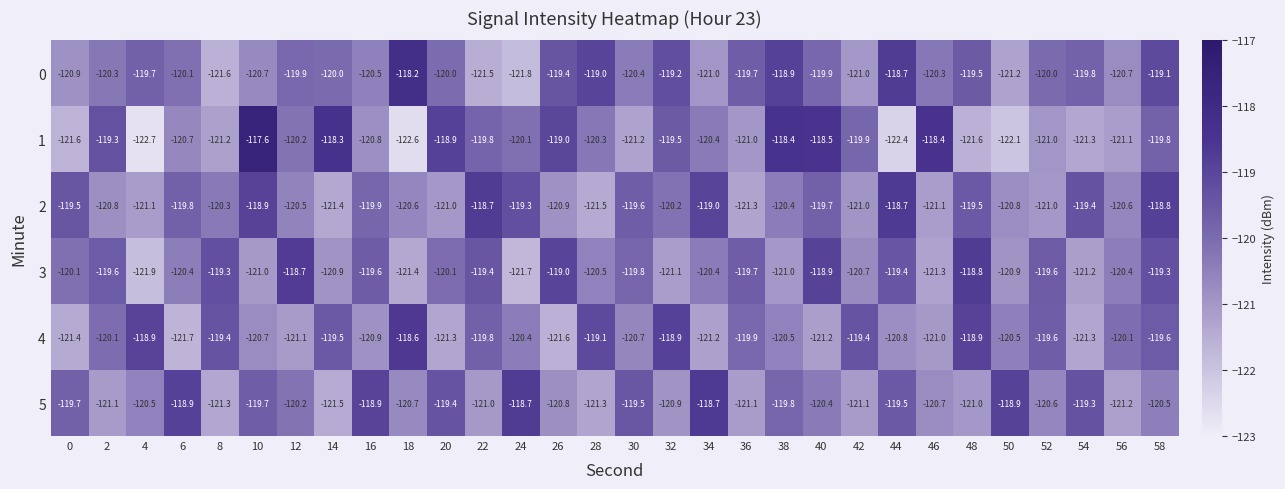

Count the number of data series in this chart.

6